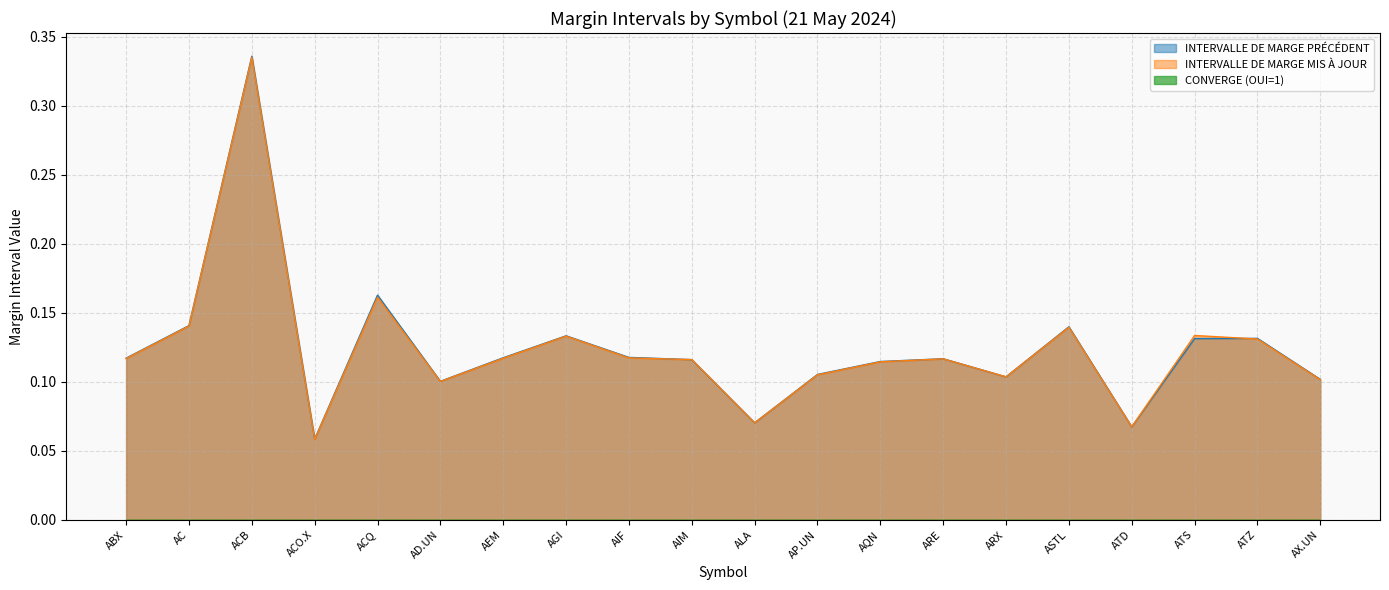

At which category does INTERVALLE DE MARGE PRÉCÉDENT reach its first local valley?

ACO.X